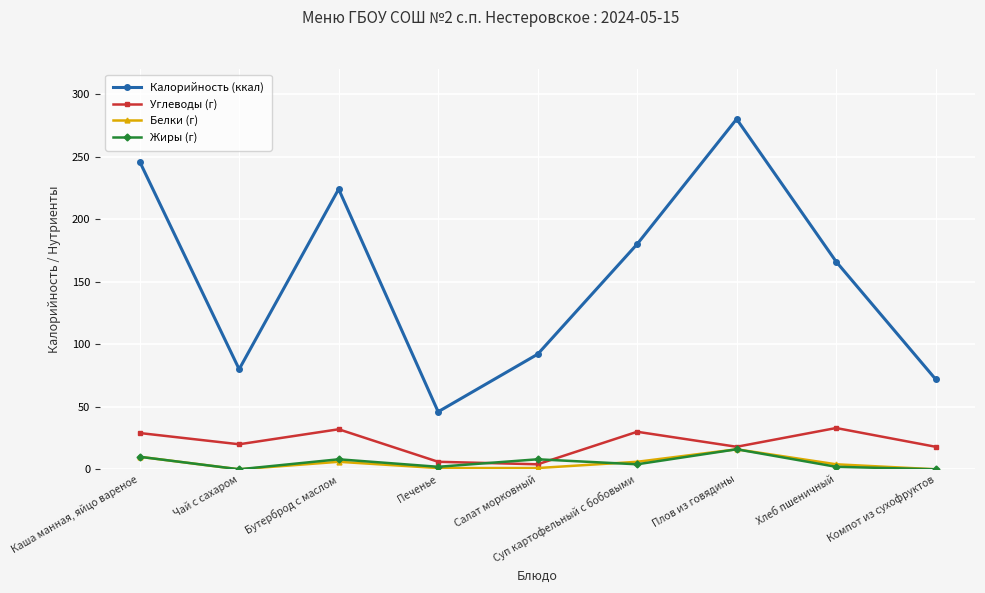

What is the highest value of the Калорийность (ккал) series?

280